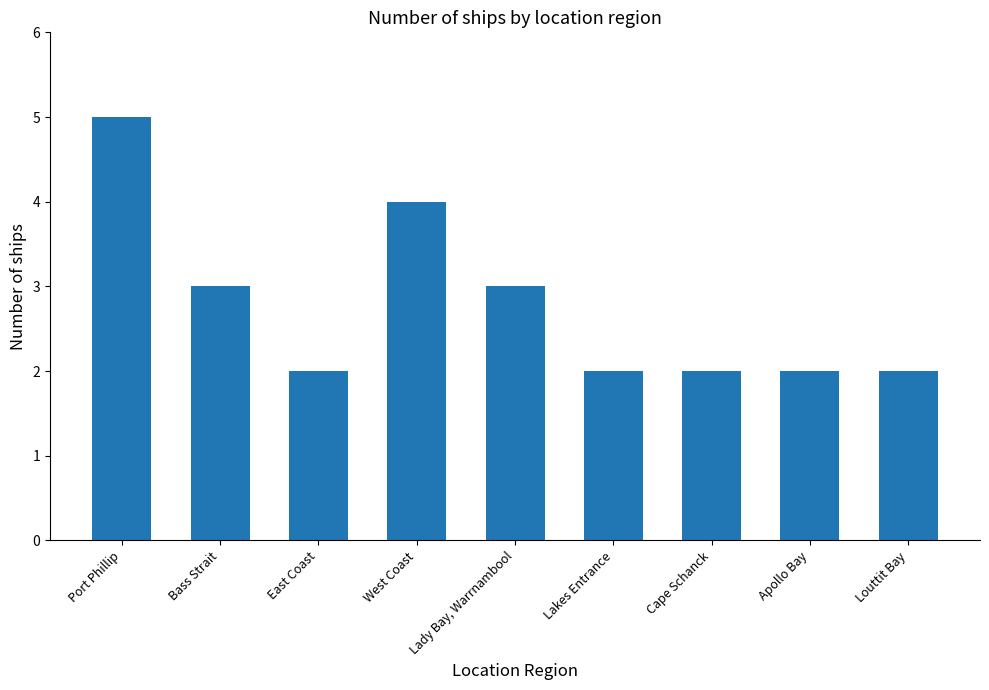

Read the value at Lakes Entrance.

2